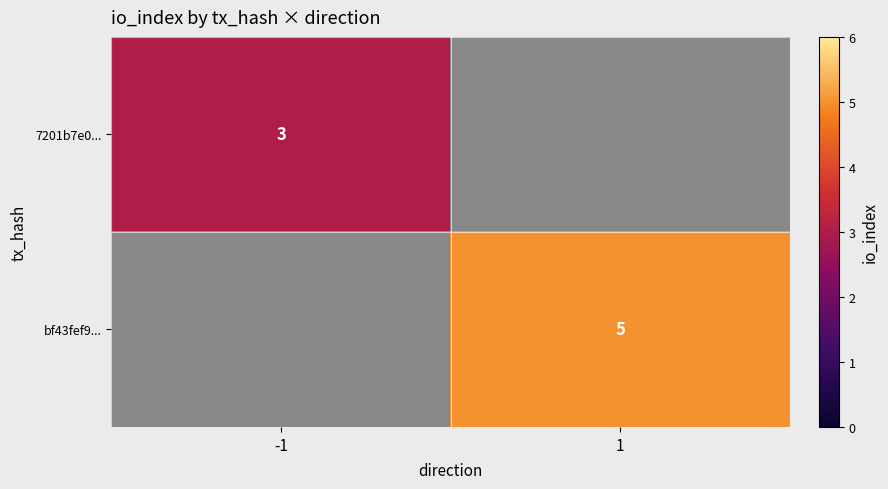

Is it true that bf43fef9... equals 9 at 1?

False